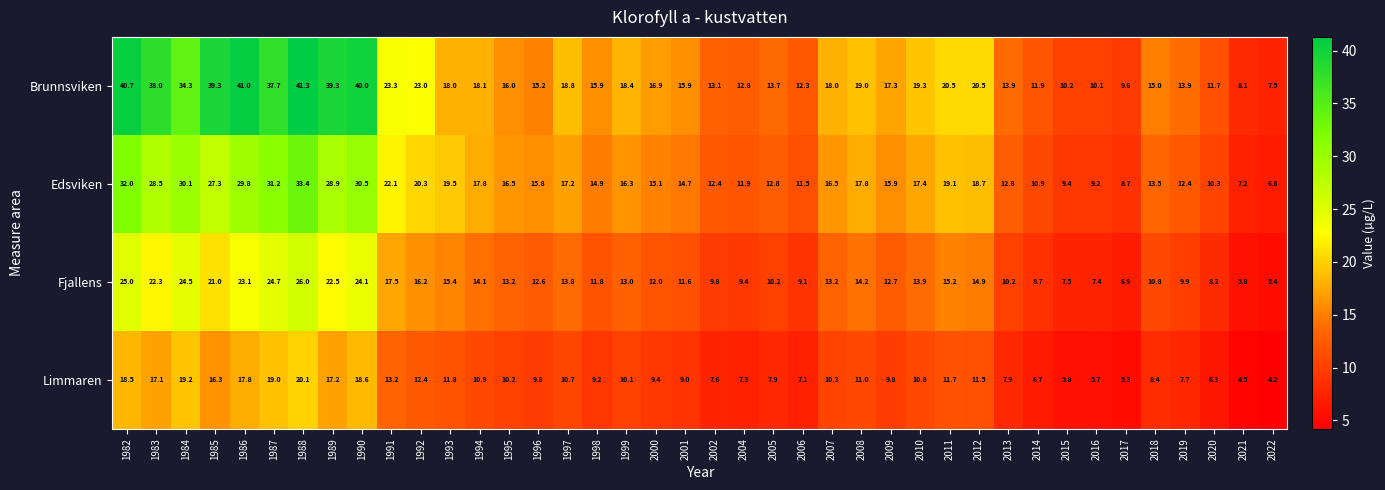

Which series has the largest total across all categories?

Brunnsviken